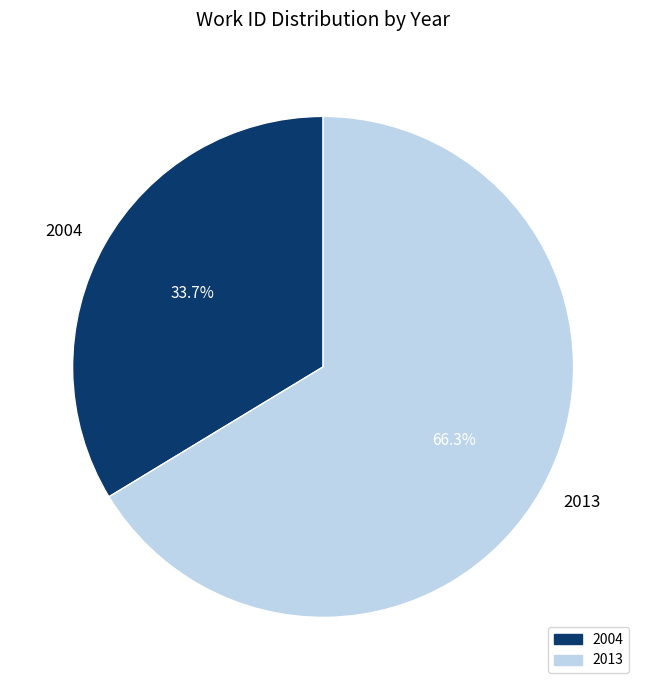

Combined, what portion of the pie is 2004 and 2013?

100.0%